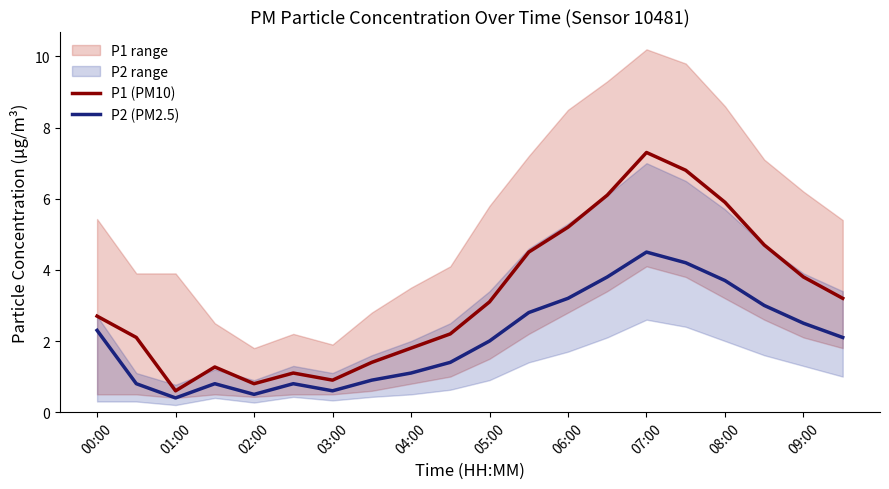

In P2 (PM2.5), how many points are higher than both neighbors (excluding endpoints)?

3